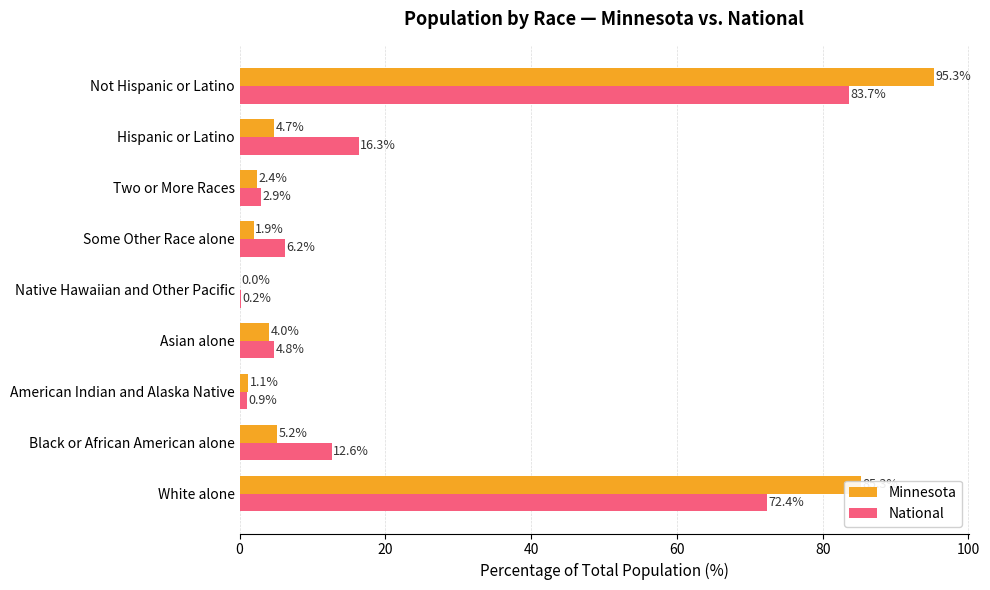

What is the sum of the Minnesota values at Not Hispanic or Latino and Native Hawaiian and Other Pacific?

95.3